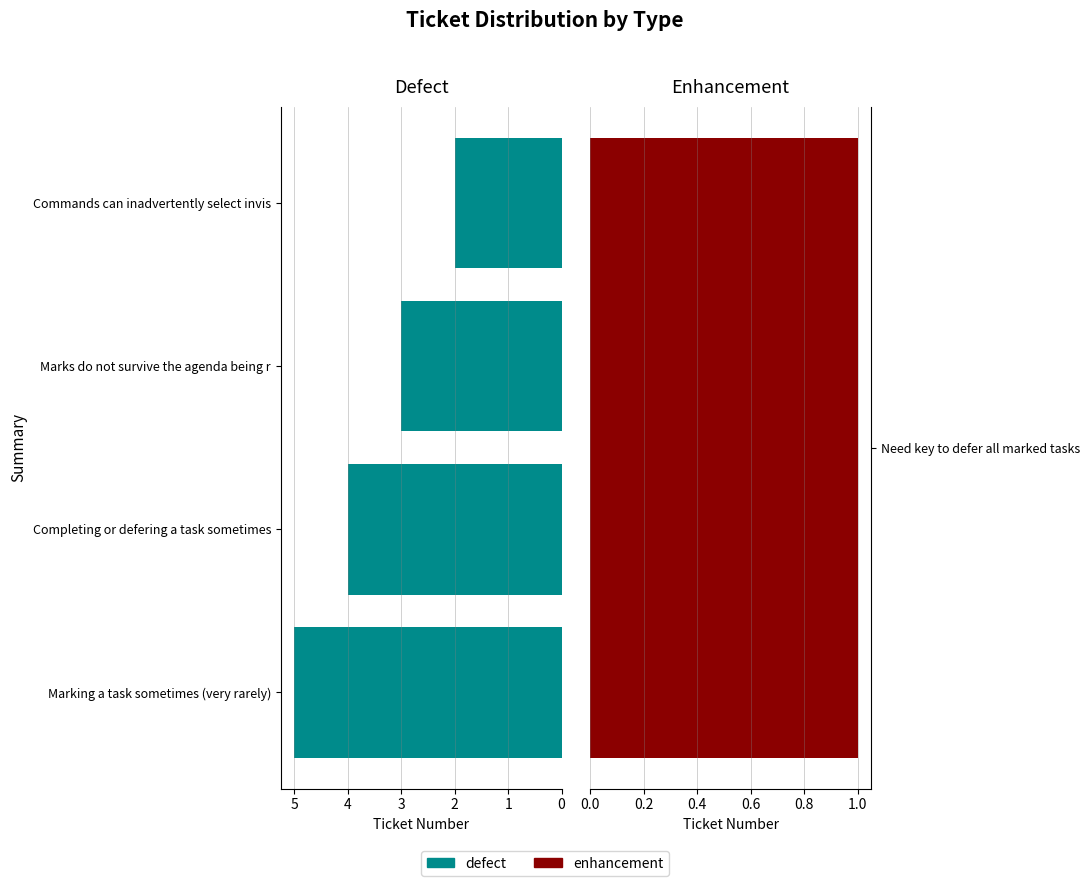

True or false: the data shows 1 at 2.

False